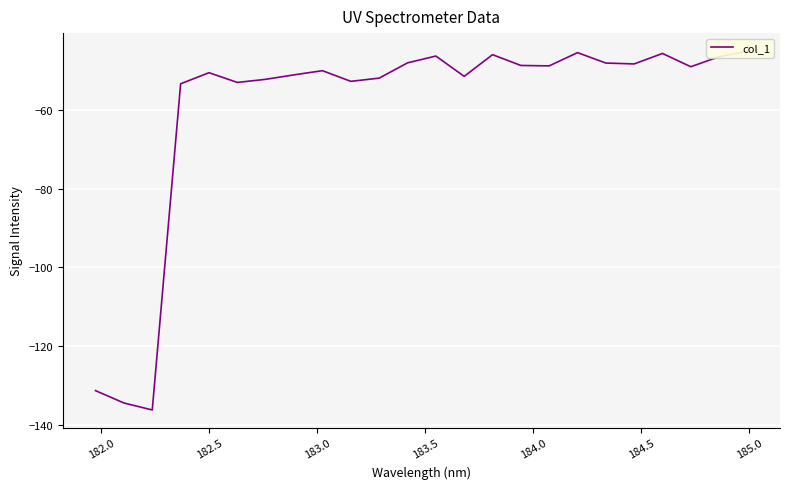

Reading left to right, transcribe all the data shown in this chart.

-131.2	-134.4	-136.1	-53.4	-50.6	-53.1	-52.3	-51.1	-50.1	-52.8	-52.0	-48.1	-46.4	-51.5	-46.0	-48.8	-48.9	-45.5	-48.1	-48.4	-45.7	-49.1	-46.5	-45.1